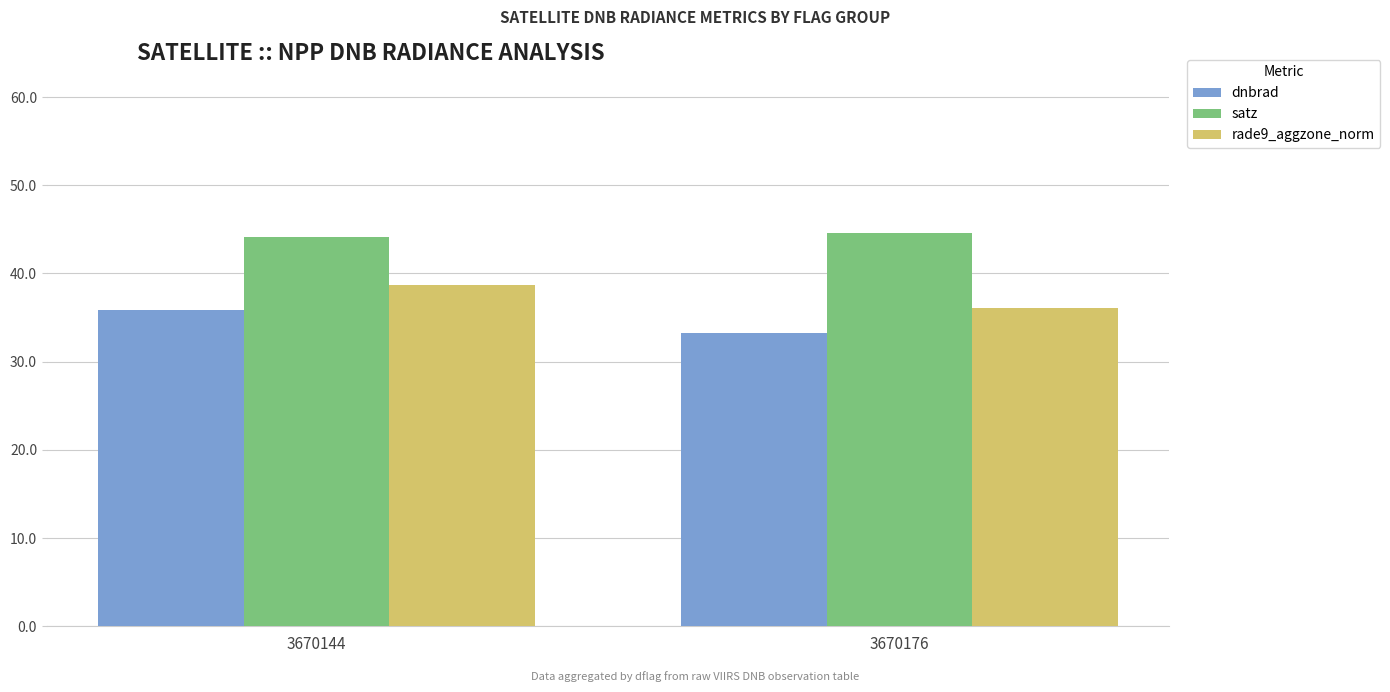

The dnbrad series shows 52.9 at 3670144. True or false?

False